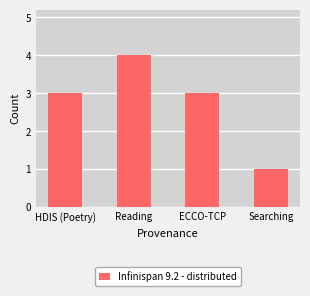

What is the ratio of the value at HDIS (Poetry) to the value at ECCO-TCP?

1.0